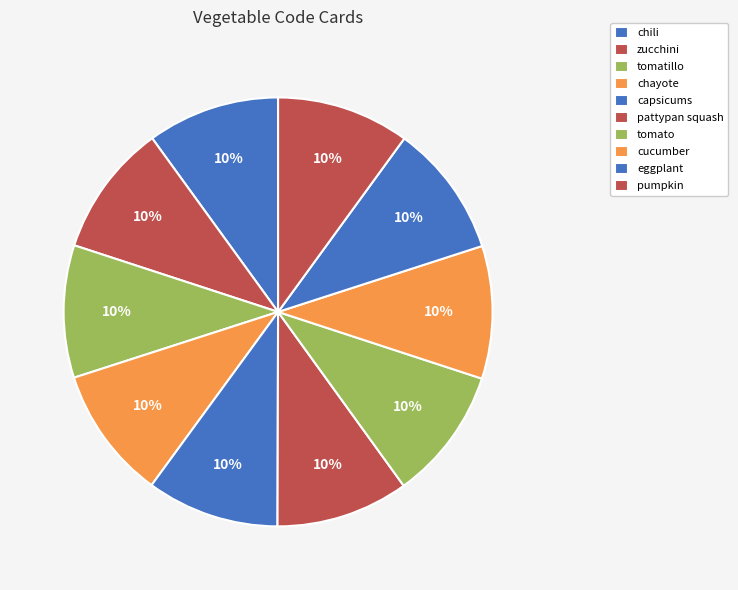

How many slices are in this pie chart?

10